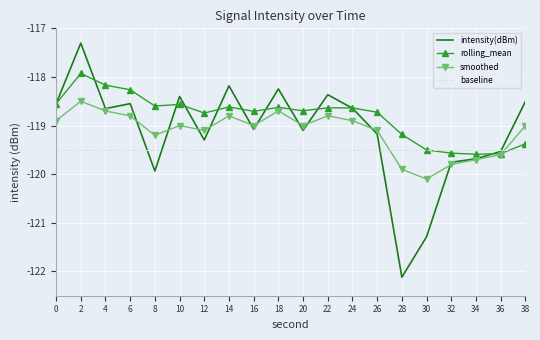

Between 4 and 26, which series saw the biggest shift?

rolling_mean